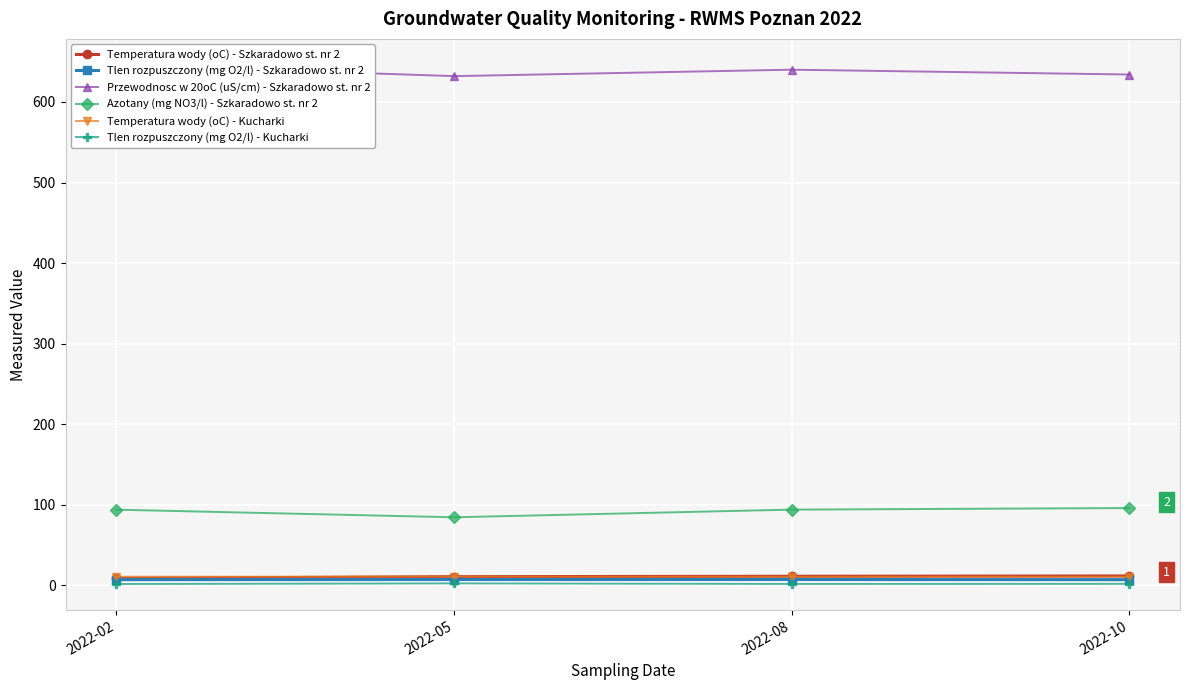

Which series has the largest range (max minus min)?

Przewodnosc w 20oC (uS/cm) - Szkaradowo st. nr 2